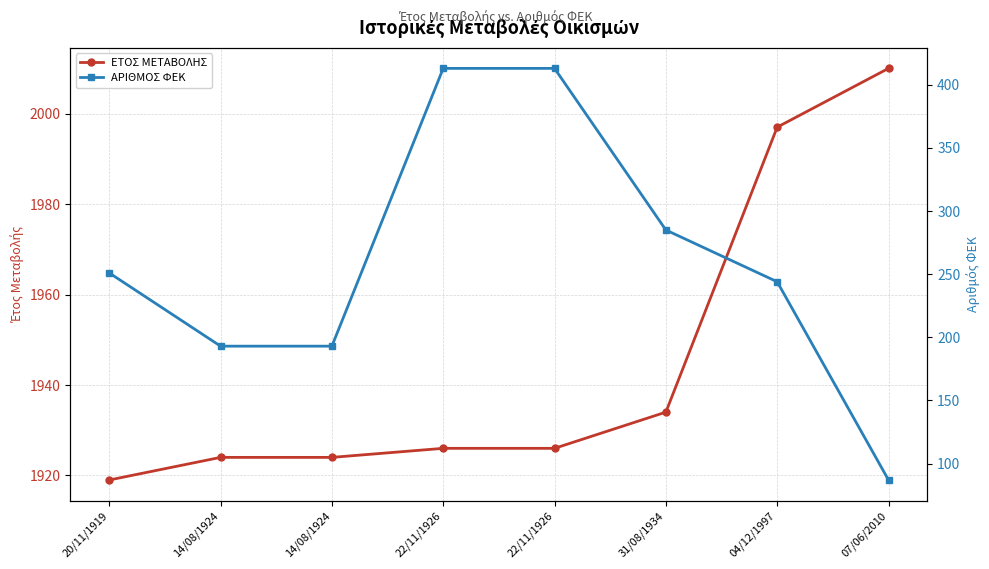

At which label does ΕΤΟΣ ΜΕΤΑΒΟΛΗΣ first exceed 1926?

31/08/1934